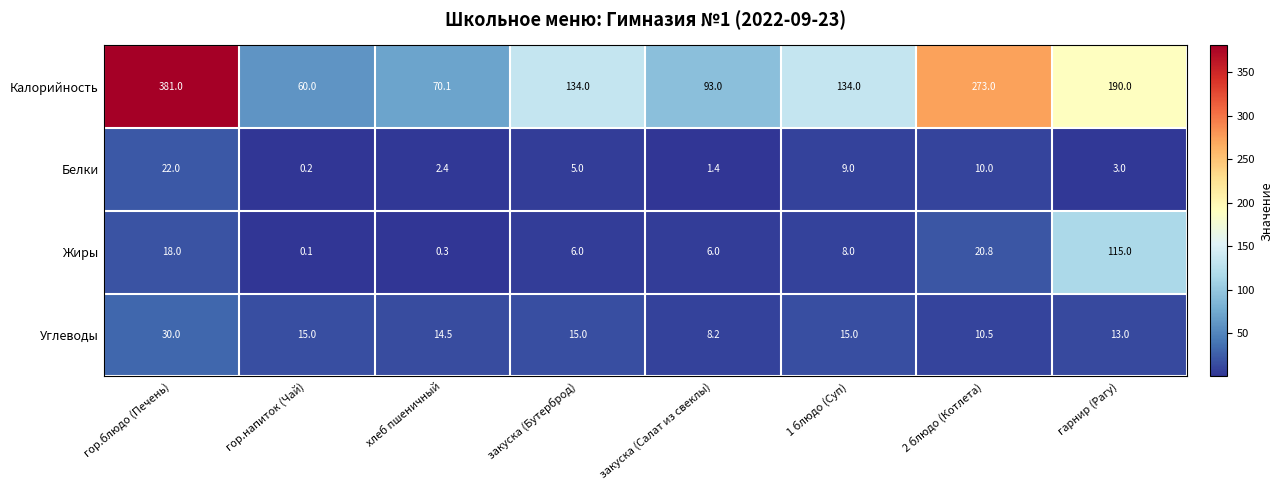

Which series has the largest range (max minus min)?

Калорийность